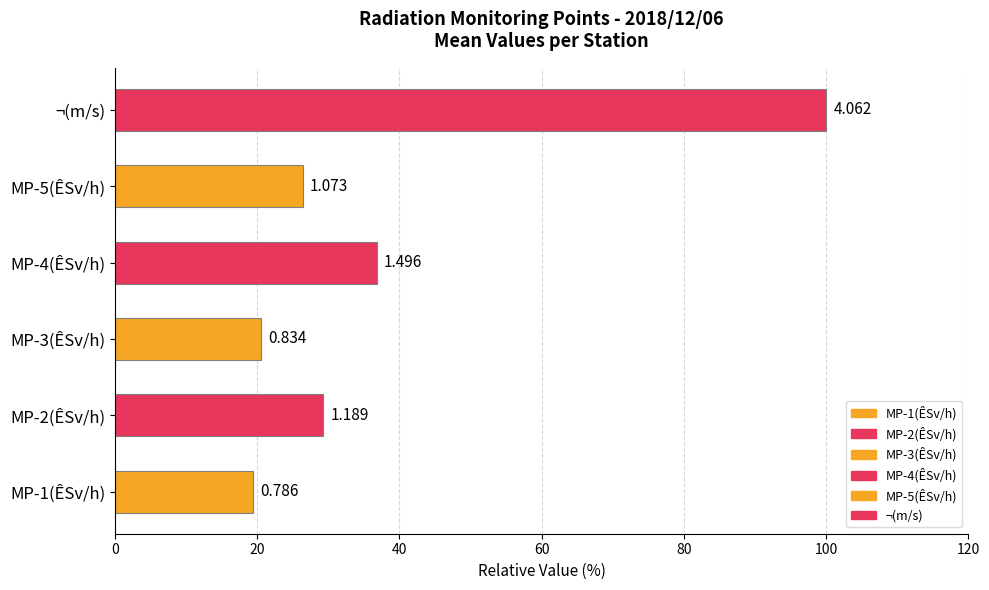

Does the chart contain any negative values?

No